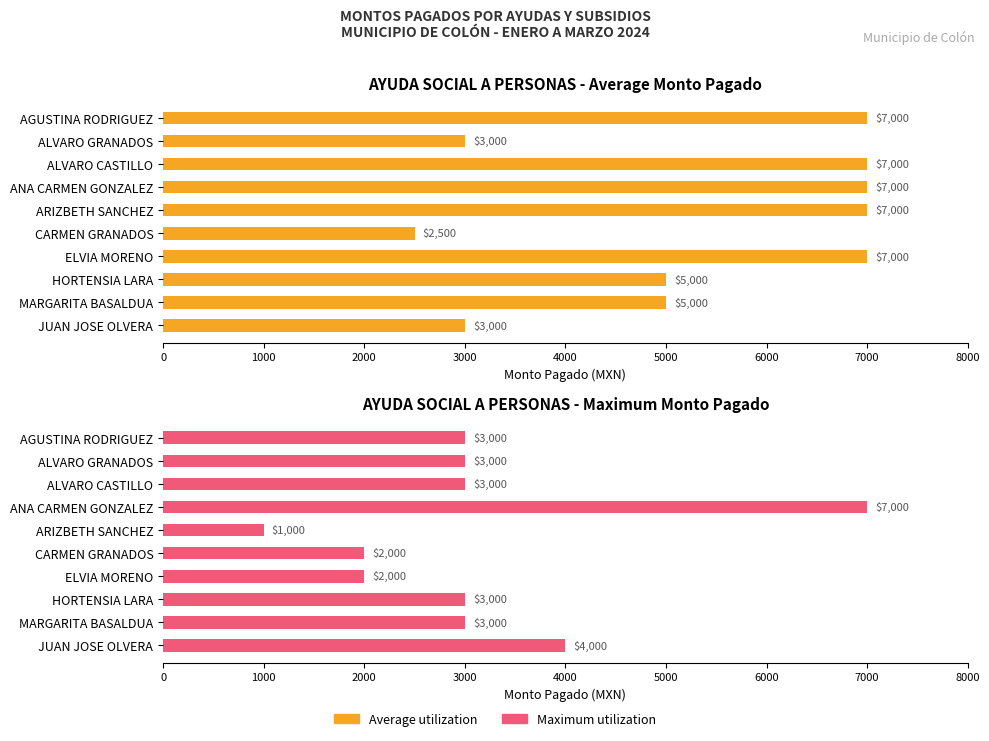

What is the minimum value shown in the chart?

1000